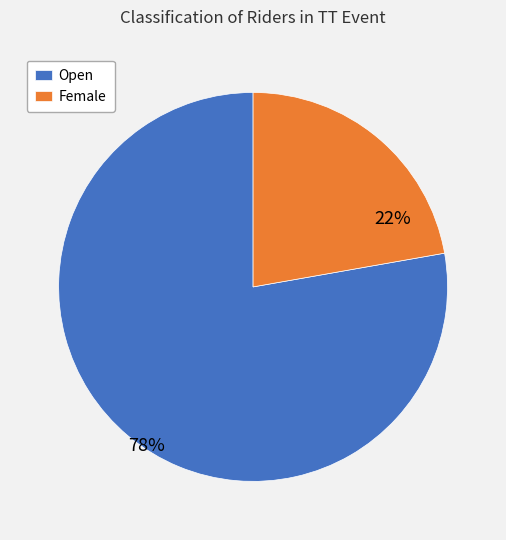

Is the sum of Open and Female greater than half?

Yes